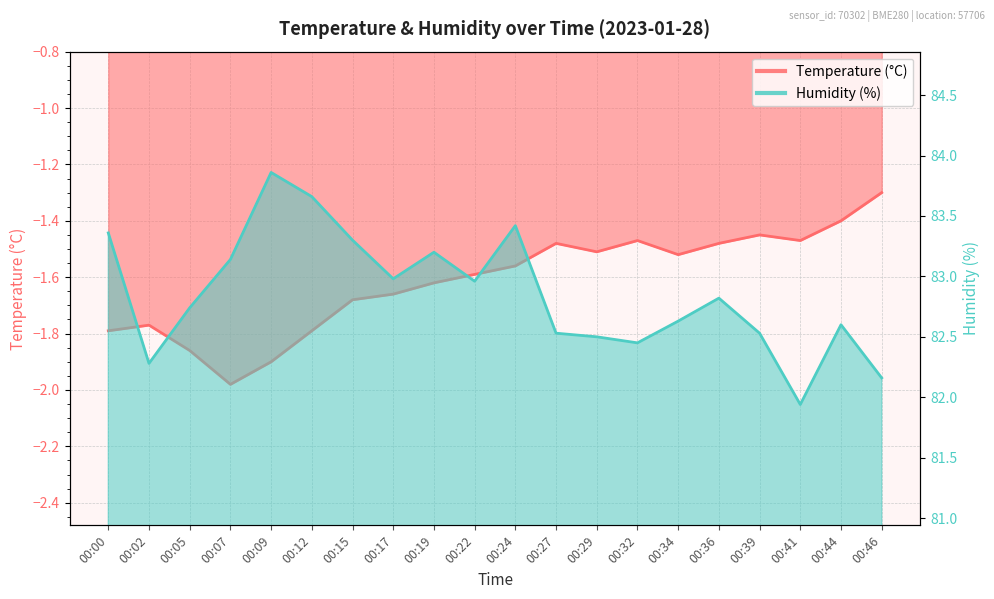

True or false: Humidity (%) and Temperature (°C) intersect in this chart.

False